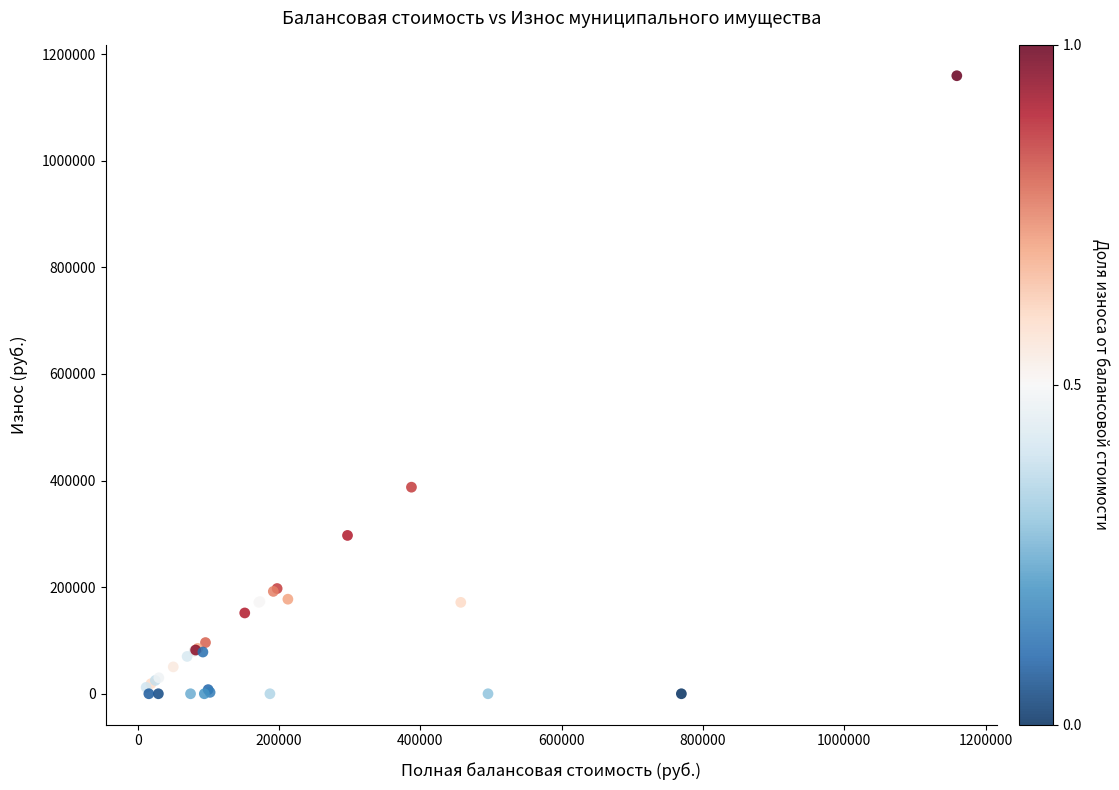

What Y value in the scatter plot is closest to 579663?

387500.0